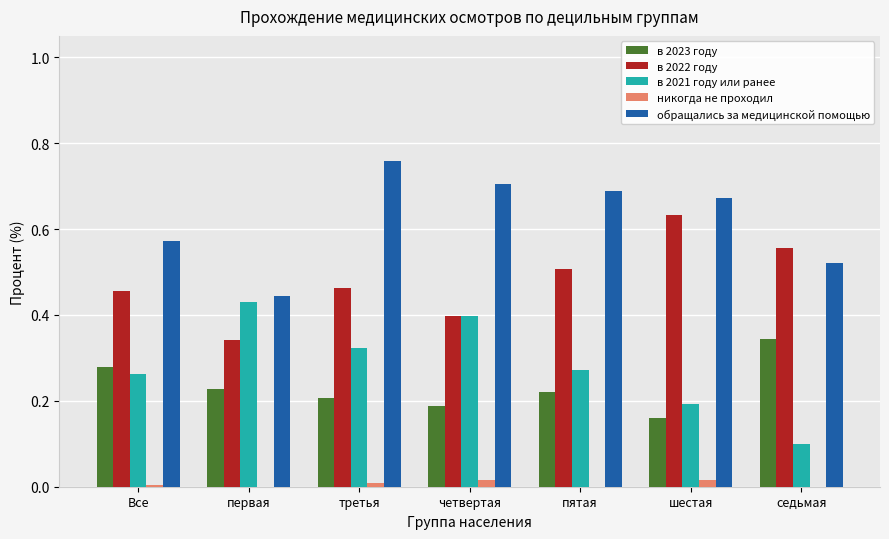

What is the sum of all в 2022 году values?

3.4